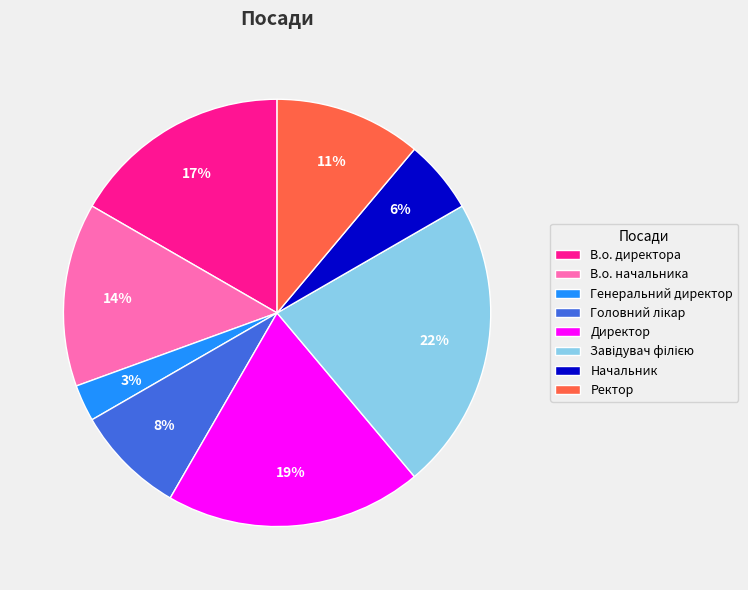

Combined, do Генеральний директор and В.о. начальника account for over 50%?

No